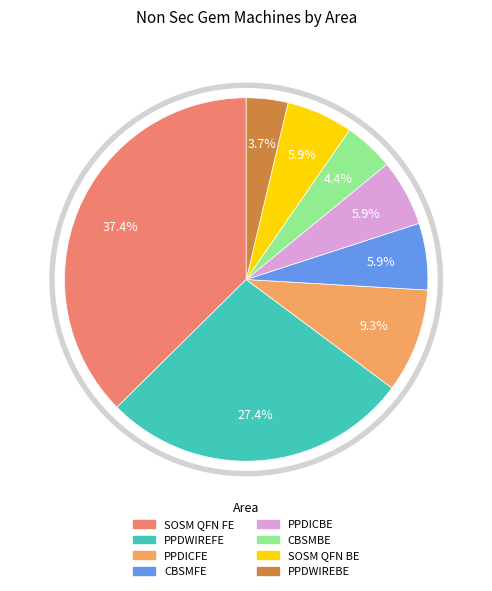

How many slices are in this pie chart?

8